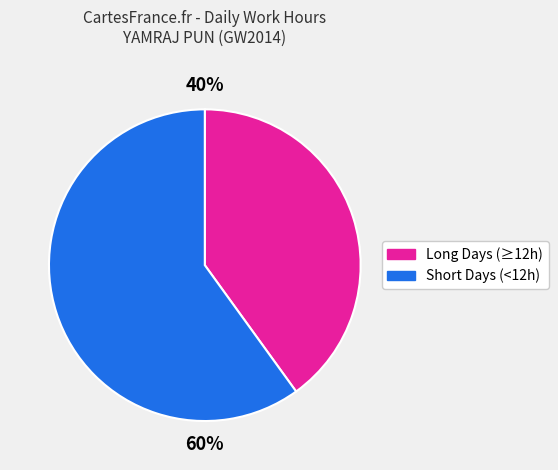

To the nearest percent, what is the average slice percentage?

50%